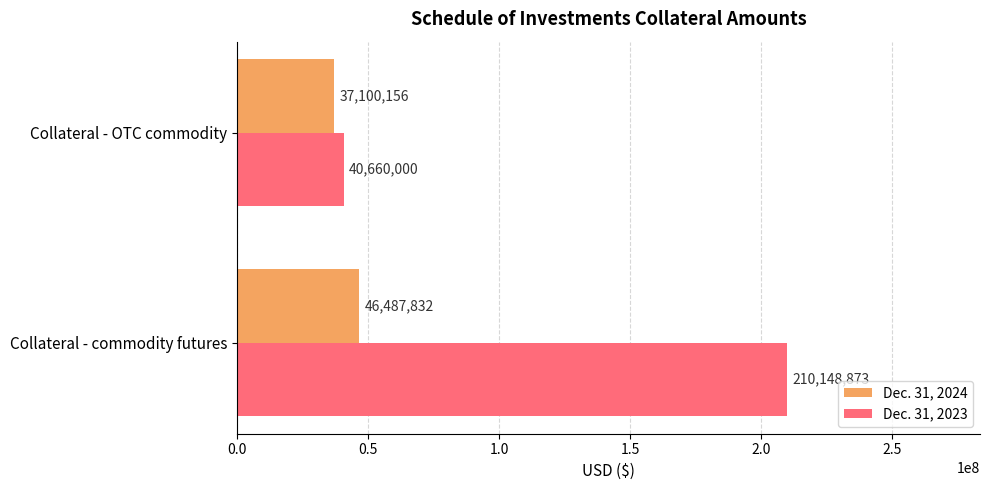

True or false: Dec. 31, 2024 has a value of 16448207 at Collateral - commodity futures.

False